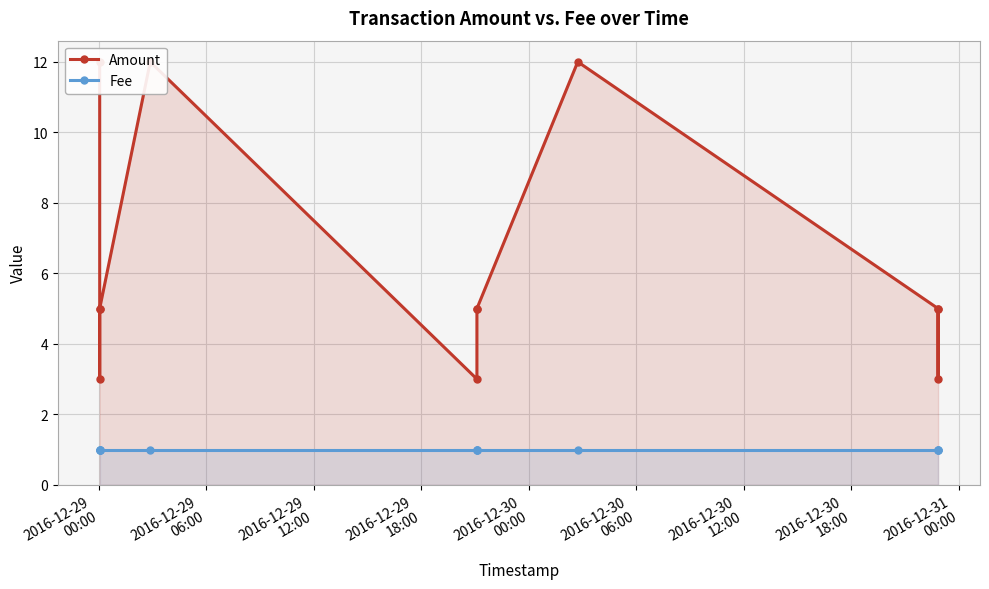

True or false: Fee has more than 2 interior local peaks.

False